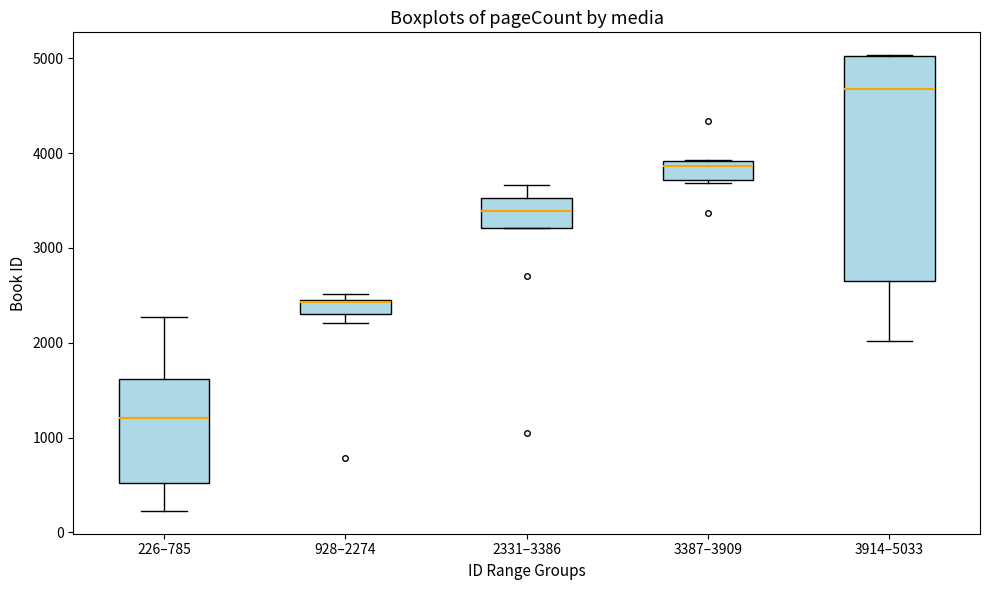

Reading left to right, transcribe this box plot: for each box, give where its median line is, the range the box spans, and where its two whiskers end, as read against the y-axis. The values are not printed on the chart, so give them approximately, as read against the axis.

226–785: median 1200, box 500 to 1600, whiskers 200 to 2300
928–2274: median 2400 (drawn on the box's upper edge), box 2300 to 2500, whiskers 2200 to 2500 (just above the box's upper edge)
2331–3386: median 3400, box 3200 to 3500, whiskers 3200 to 3700
3387–3909: median 3900 (just below the box's upper edge), box 3700 to 3900, whiskers 3700 (just below the box's lower edge) to 3900
3914–5033: median 4700, box 2700 to 5000, whiskers 2000 to 5000